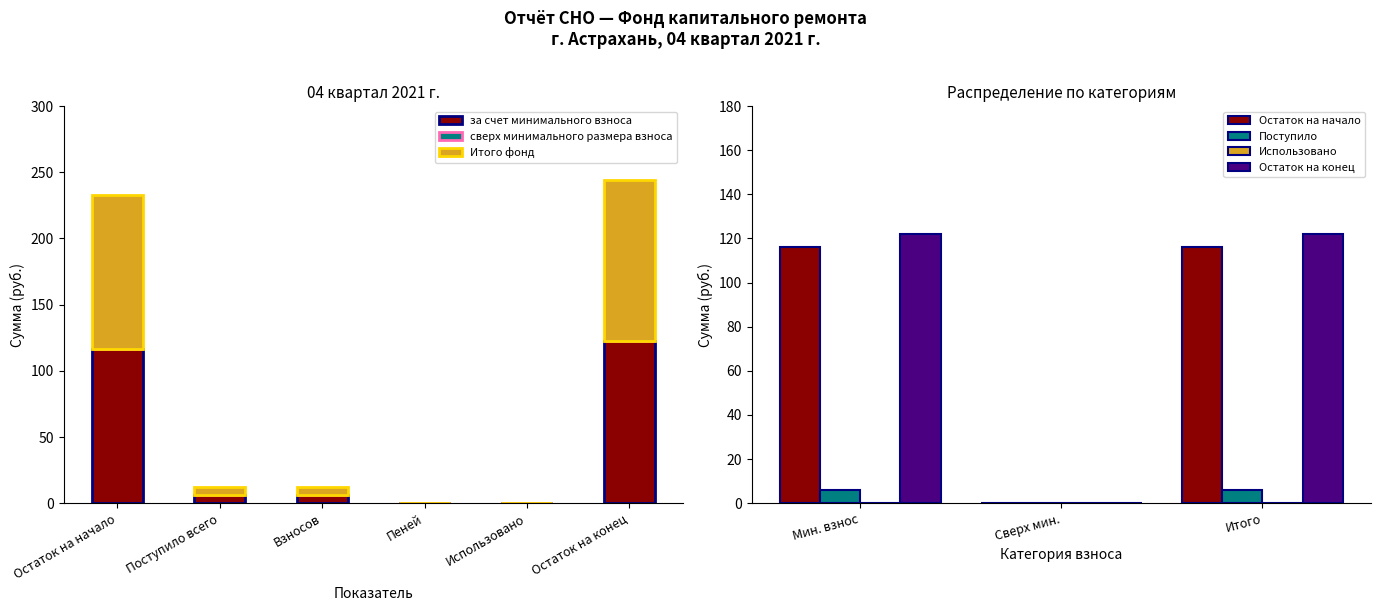

At which label is Итого фонд closest to 61?

Поступило всего